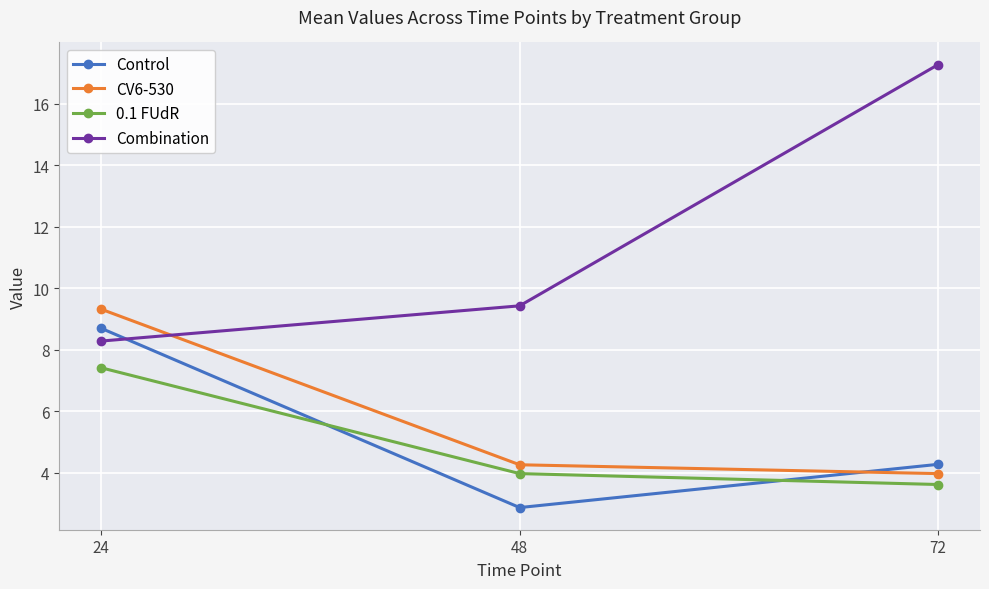

Reading right to left, list all the values displayed in this chart.

Control: 72=4.3	48=2.9	24=8.7
CV6-530: 72=4.0	48=4.3	24=9.3
0.1 FUdR: 72=3.6	48=4.0	24=7.4
Combination: 72=17.3	48=9.4	24=8.3